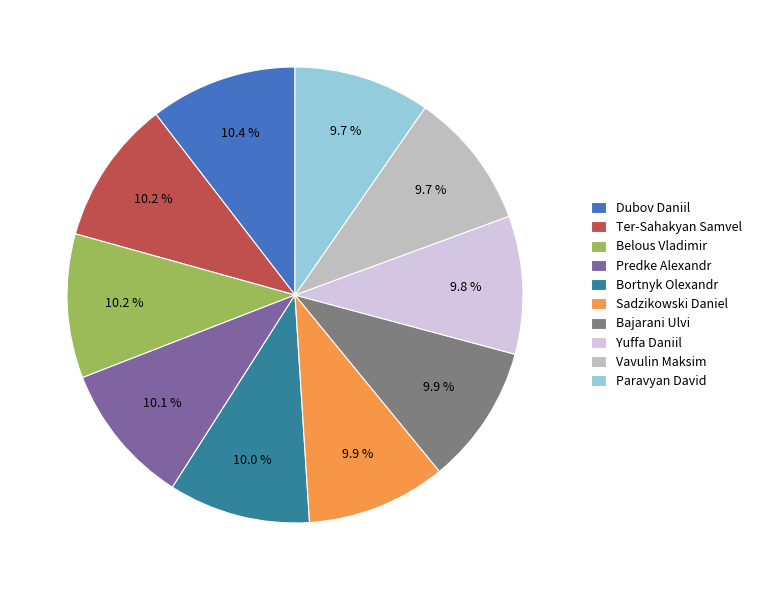

Is Paravyan David the majority of the pie?

No